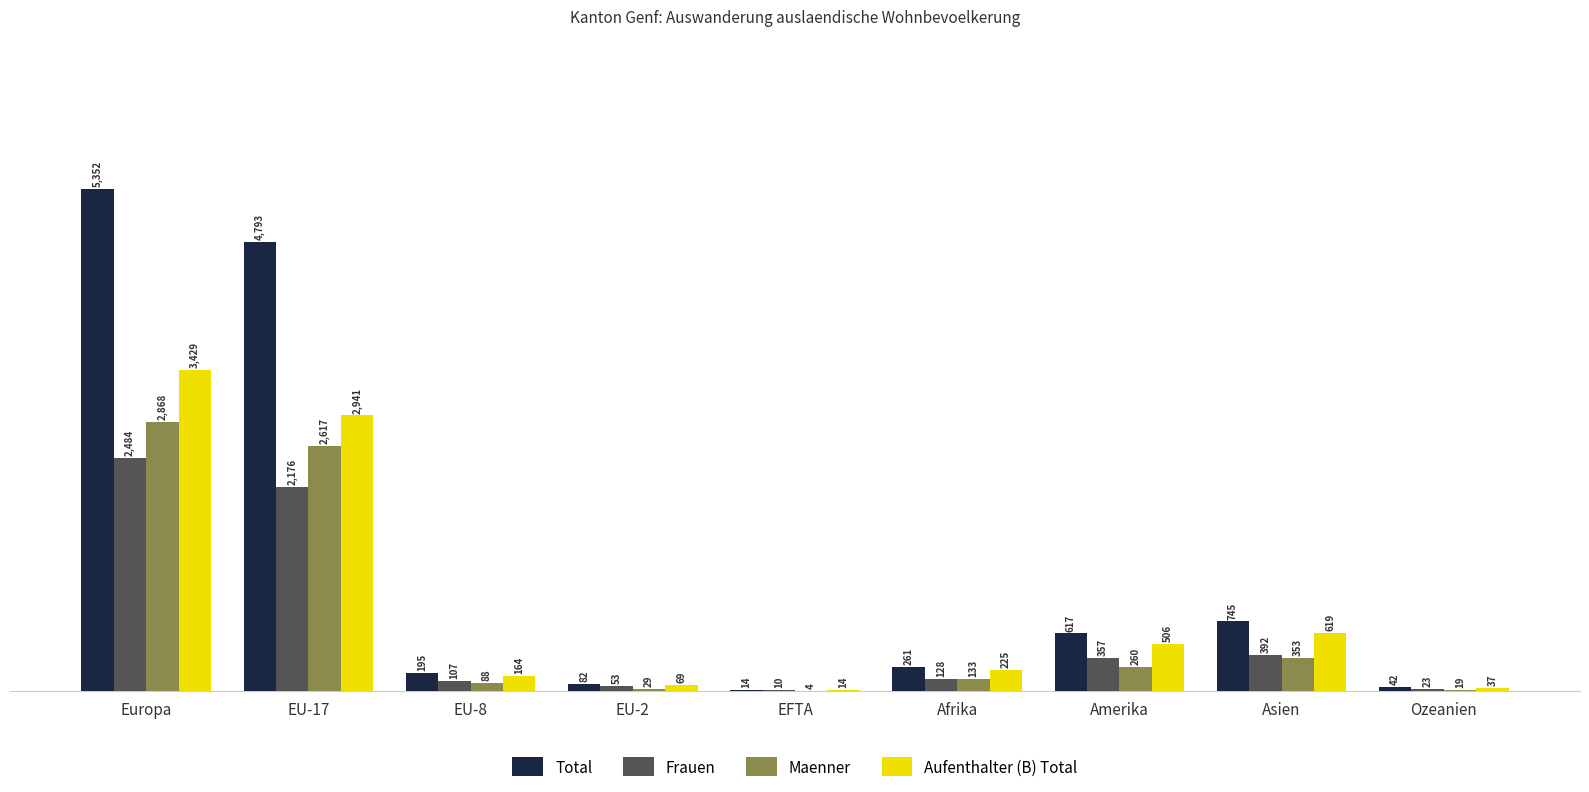

The Maenner series shows 29 at EU-2. True or false?

True